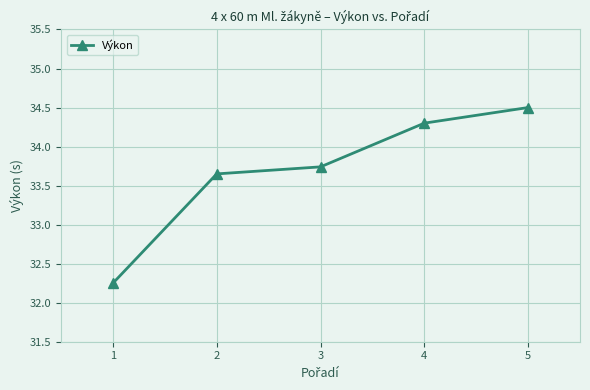

Which category has the highest value across all series?

5